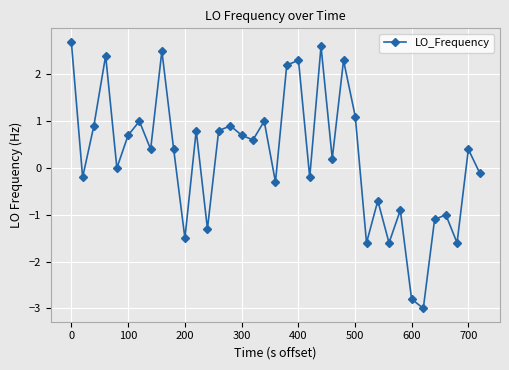

What is the value of the 3rd point from the left?

0.9